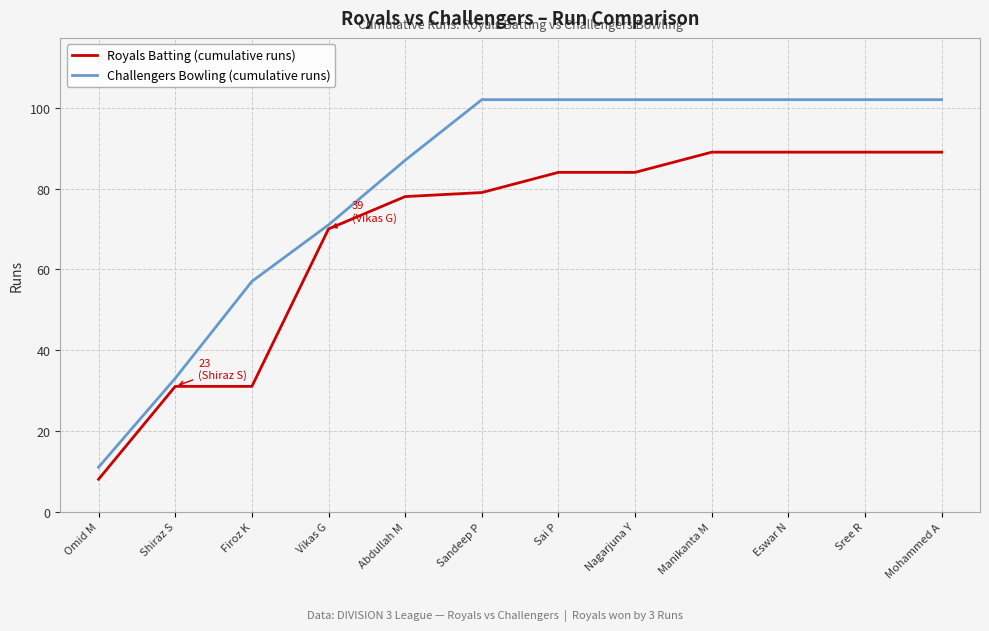

What position from the right is Abdullah M?

8